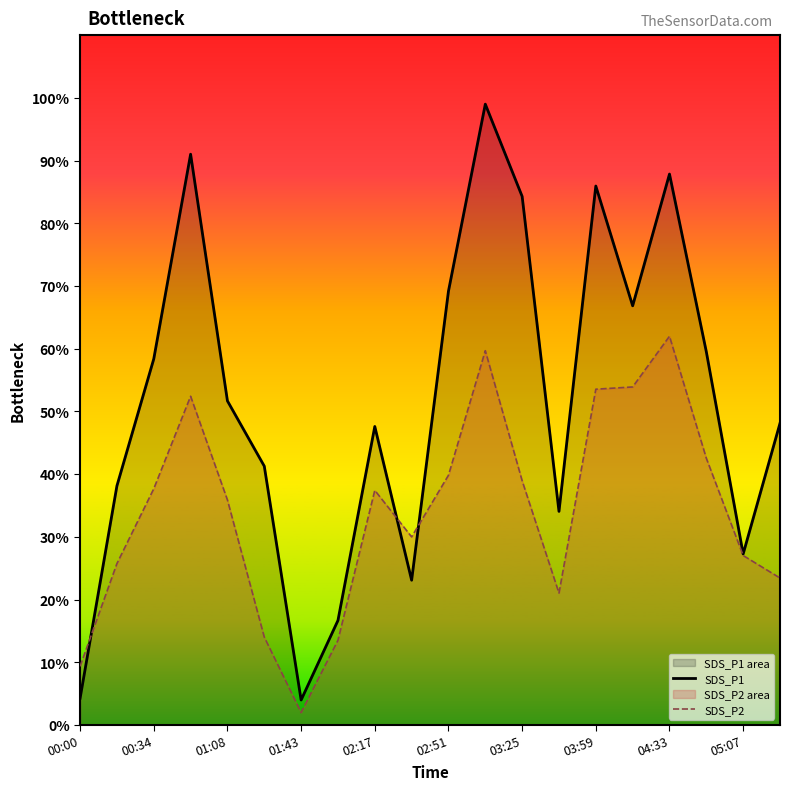

At which label does SDS_P1 first exceed 51?

00:34